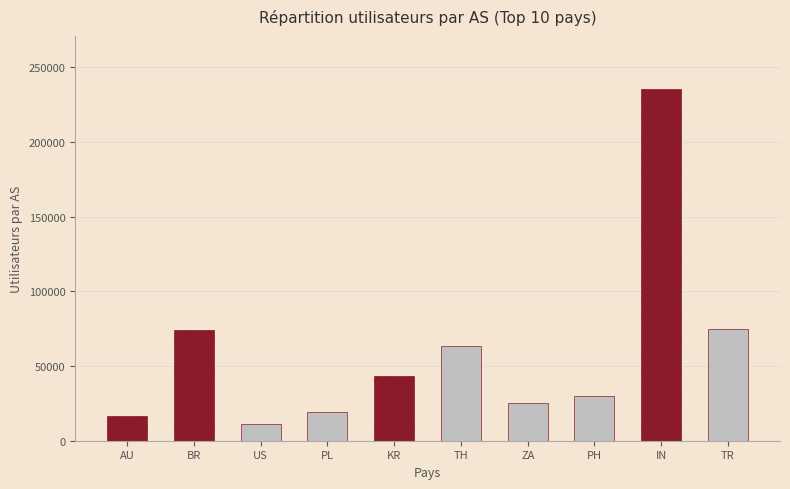

Approximately how many times larger is the value at AU compared to TH?

0.3